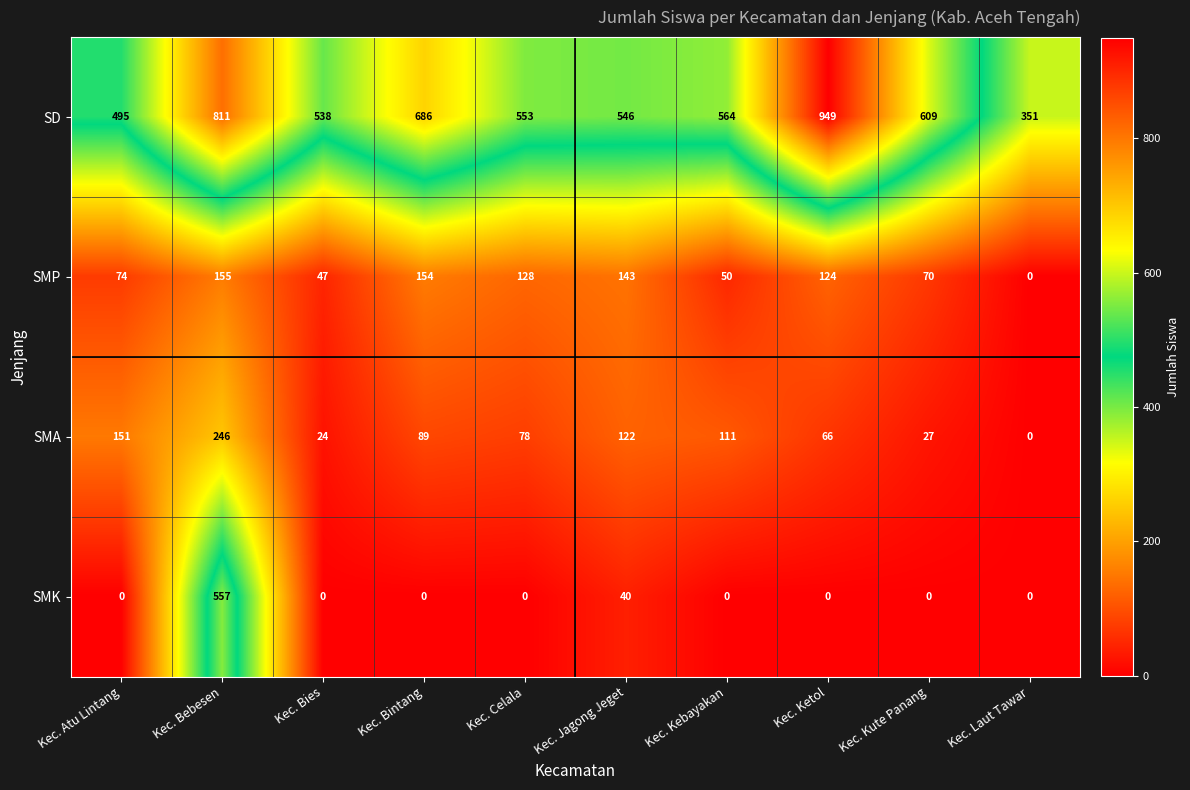

Between Kec. Bebesen and Kec. Kute Panang, which series saw the biggest shift?

SMK